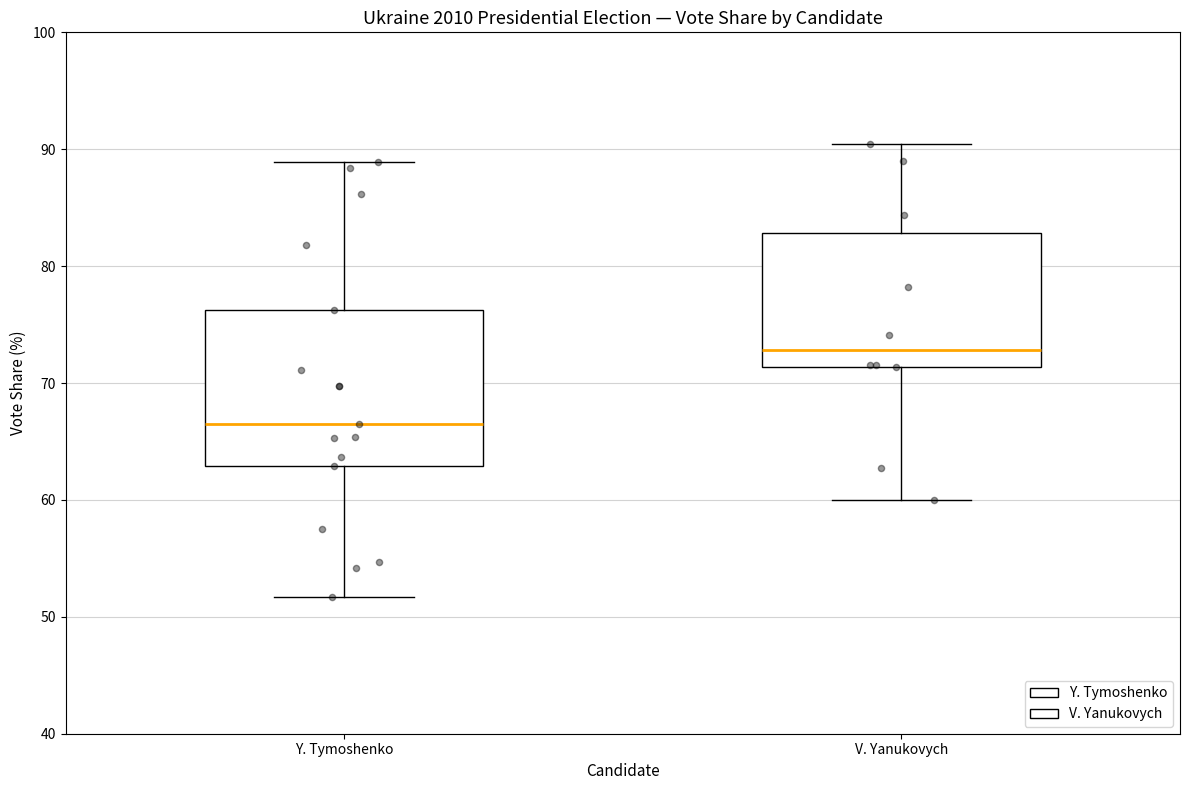

Reading left to right, transcribe this box plot: for each box, give where its median line is, the range the box spans, and where its two whiskers end, as read against the y-axis. The values are not printed on the chart, so give them approximately, as read against the axis.

Y. Tymoshenko: median 66, box 63 to 76, whiskers 52 to 89
V. Yanukovych: median 73, box 71 to 83, whiskers 60 to 90